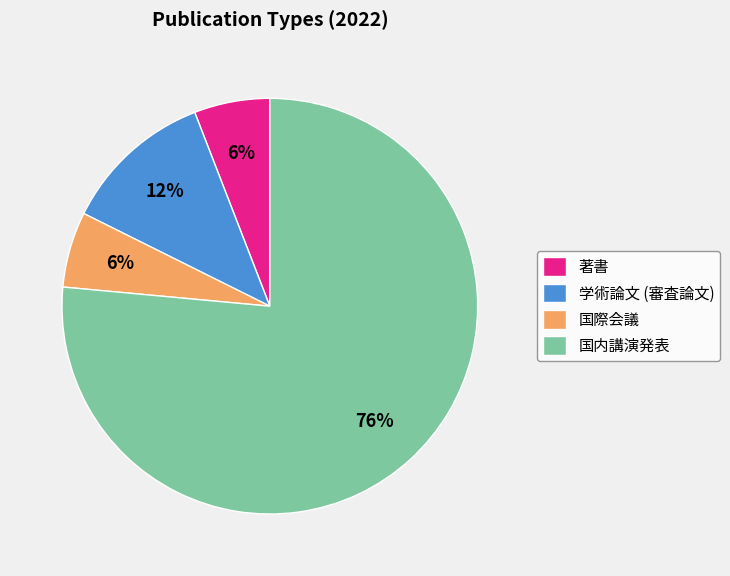

Does 国際会議 represent more than half of the total?

No